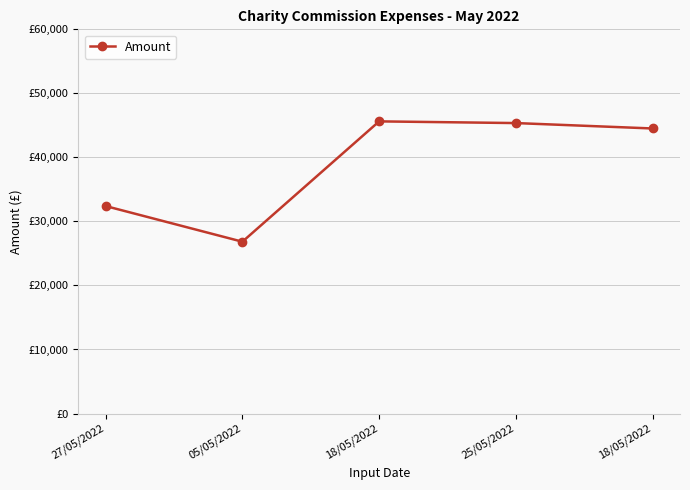

List the labels in order of value, smallest first.

05/05/2022, 27/05/2022, 18/05/2022, 25/05/2022, 18/05/2022